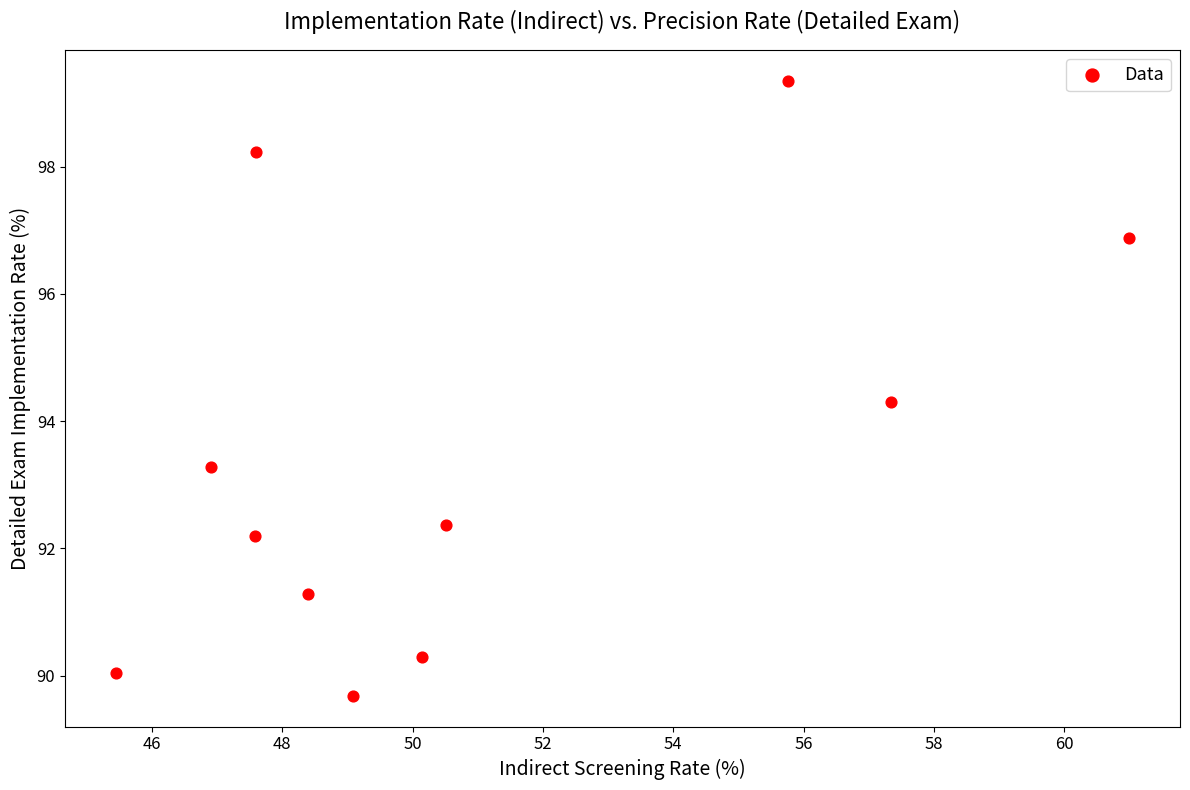

What Y value in the scatter plot is closest to 94?

94.3